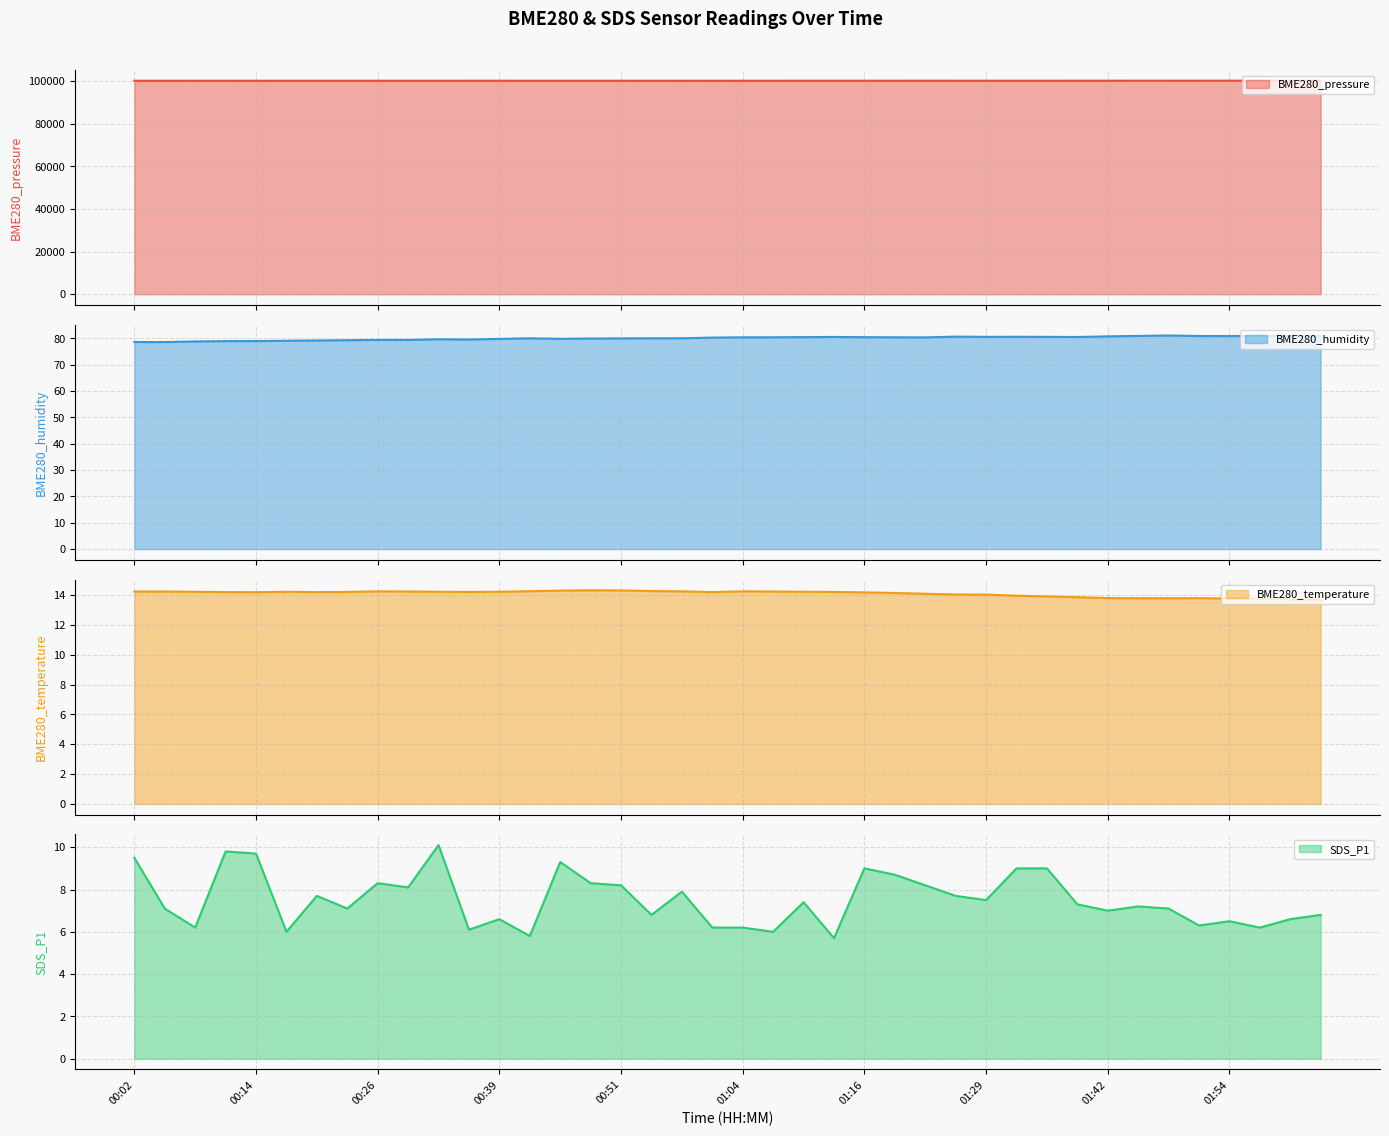

How many data points in BME280_humidity are less than 80?

15